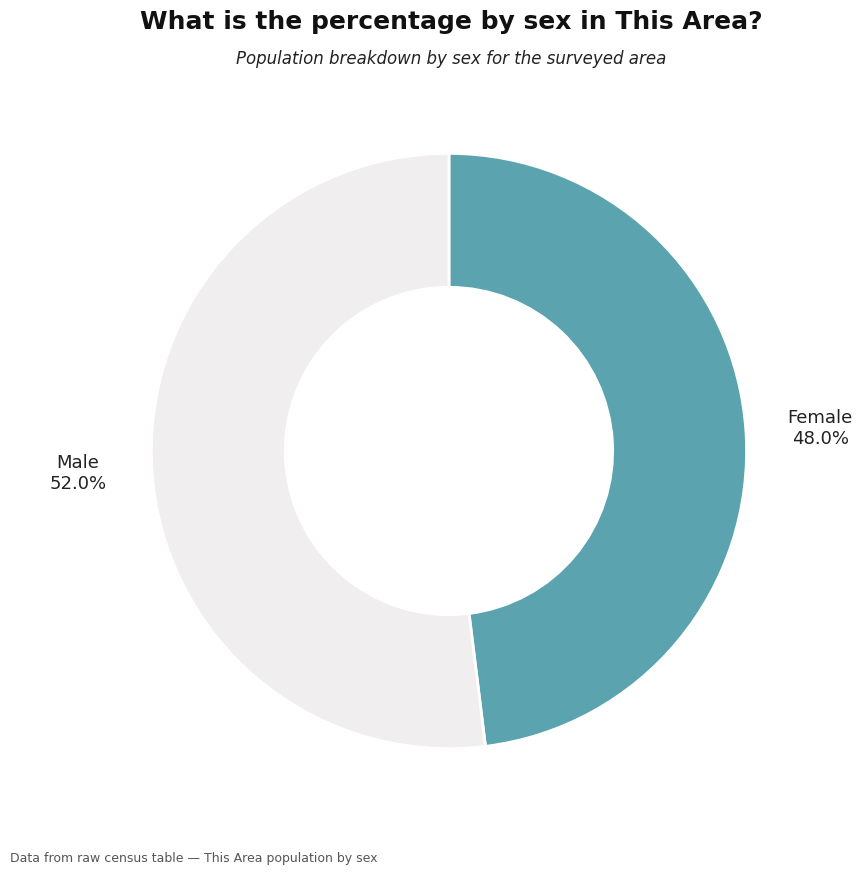

Count the number of slices in the pie.

2